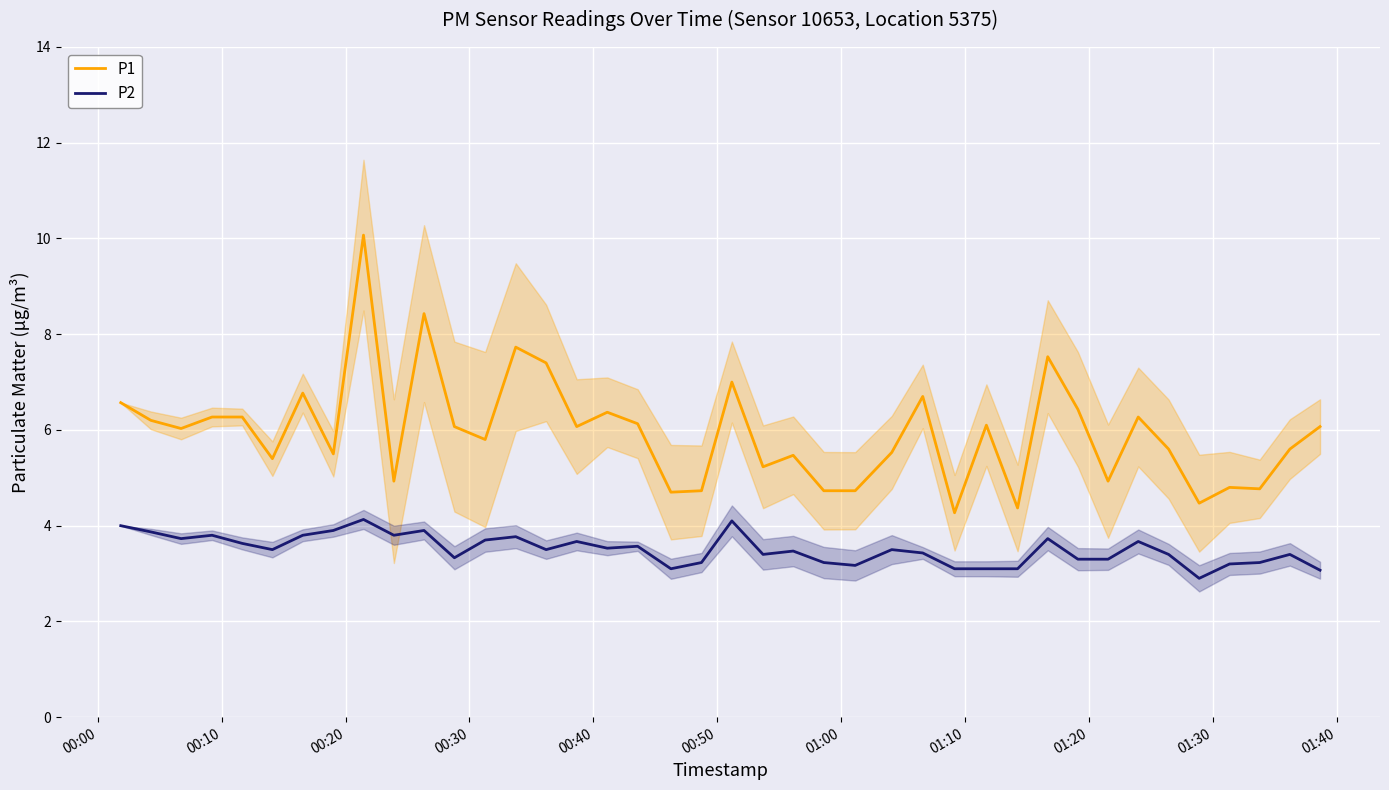

What is the highest value of the P2 series?

4.1